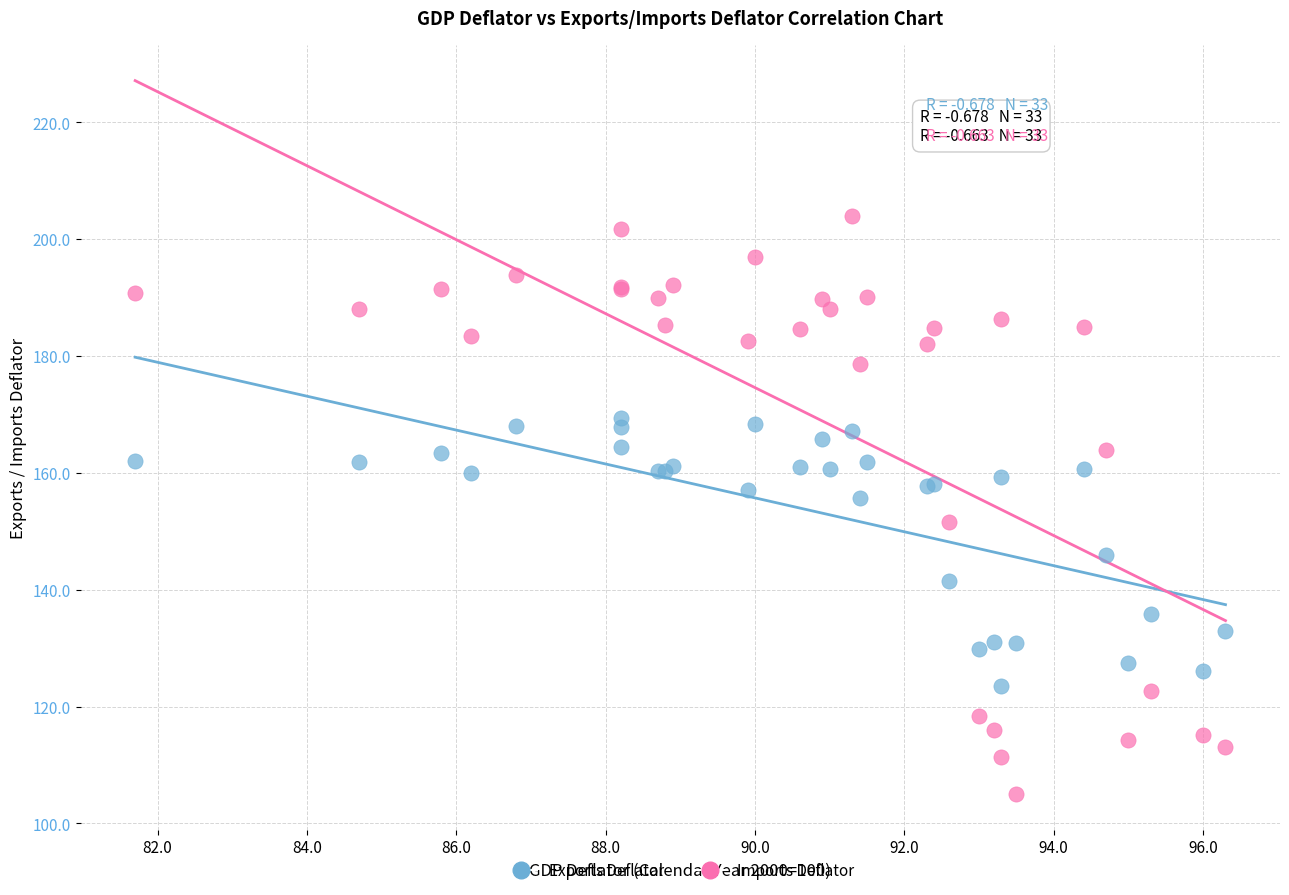

What are all the series names shown in the legend?

Exports Deflator, Imports Deflator